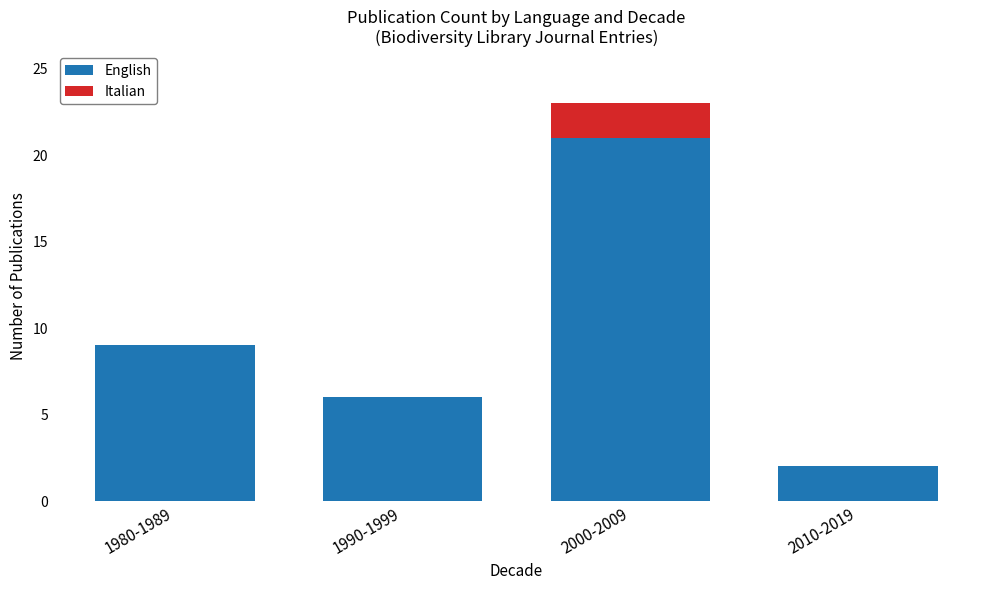

What is the sum of the English values at 2010-2019 and 1980-1989?

11